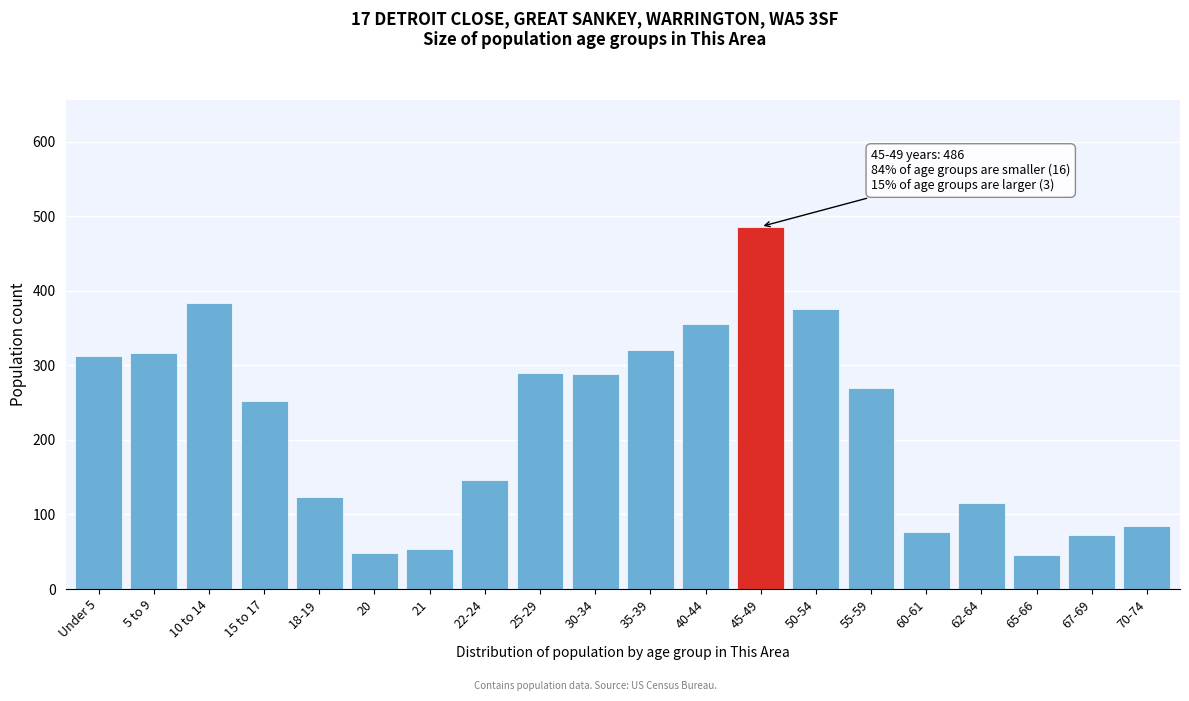

What is the difference between the maximum and minimum values?

441